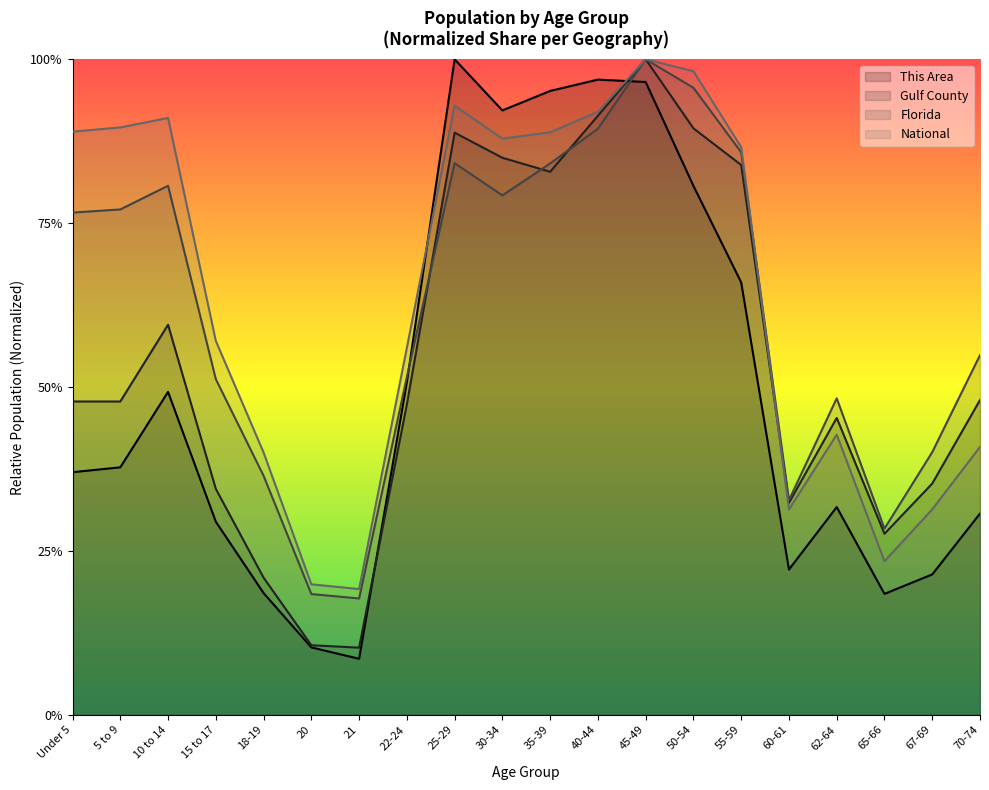

True or false: National and Florida cross at least once.

True